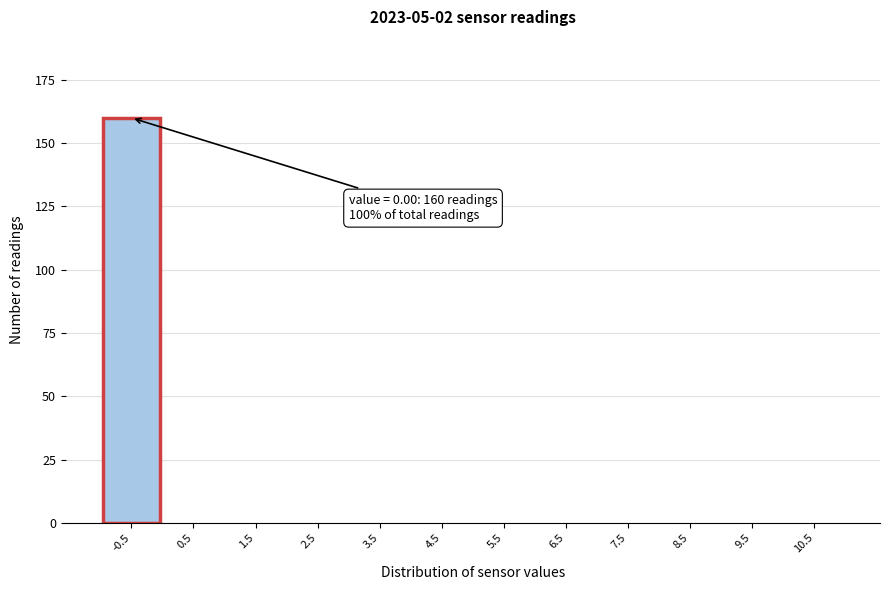

Reading left to right, list all the values displayed in this chart.

-0.5=160	0.5=0	1.5=0	2.5=0	3.5=0	4.5=0	5.5=0	6.5=0	7.5=0	8.5=0	9.5=0	10.5=0